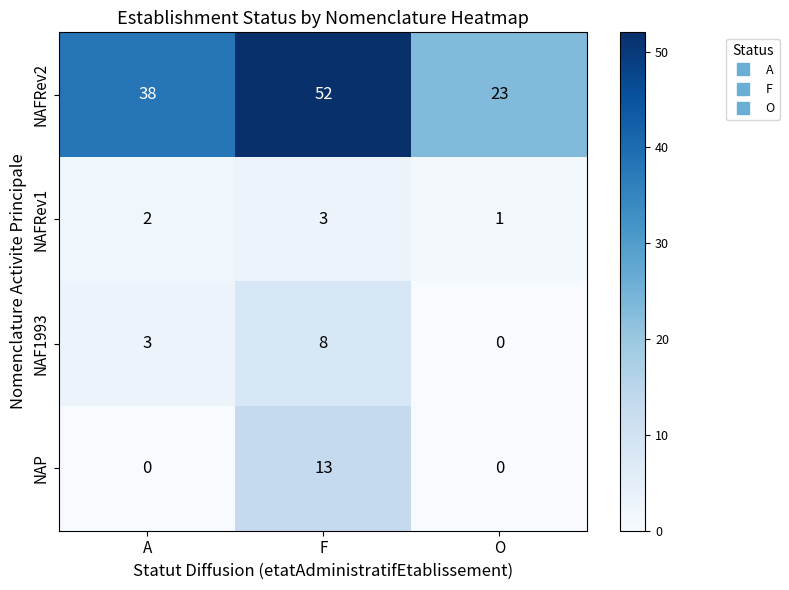

How many categories are shown in the chart?

3